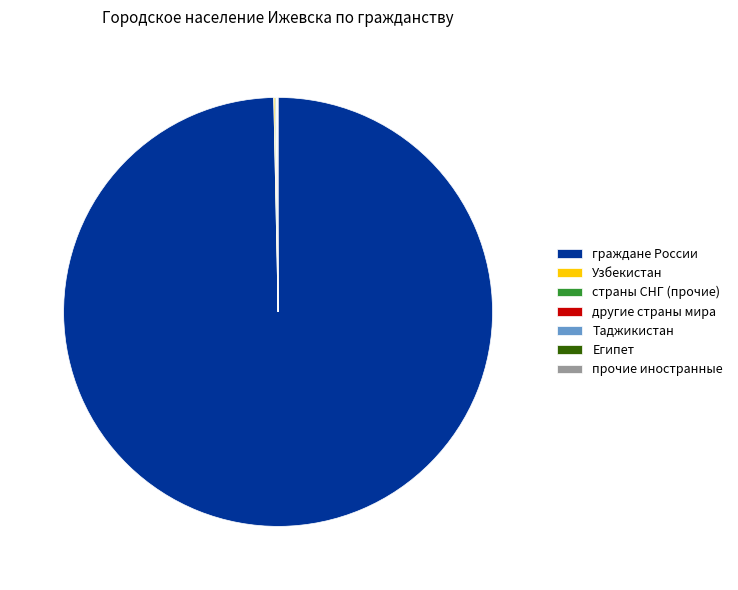

Is there any slice that represents more than half of the pie?

Yes